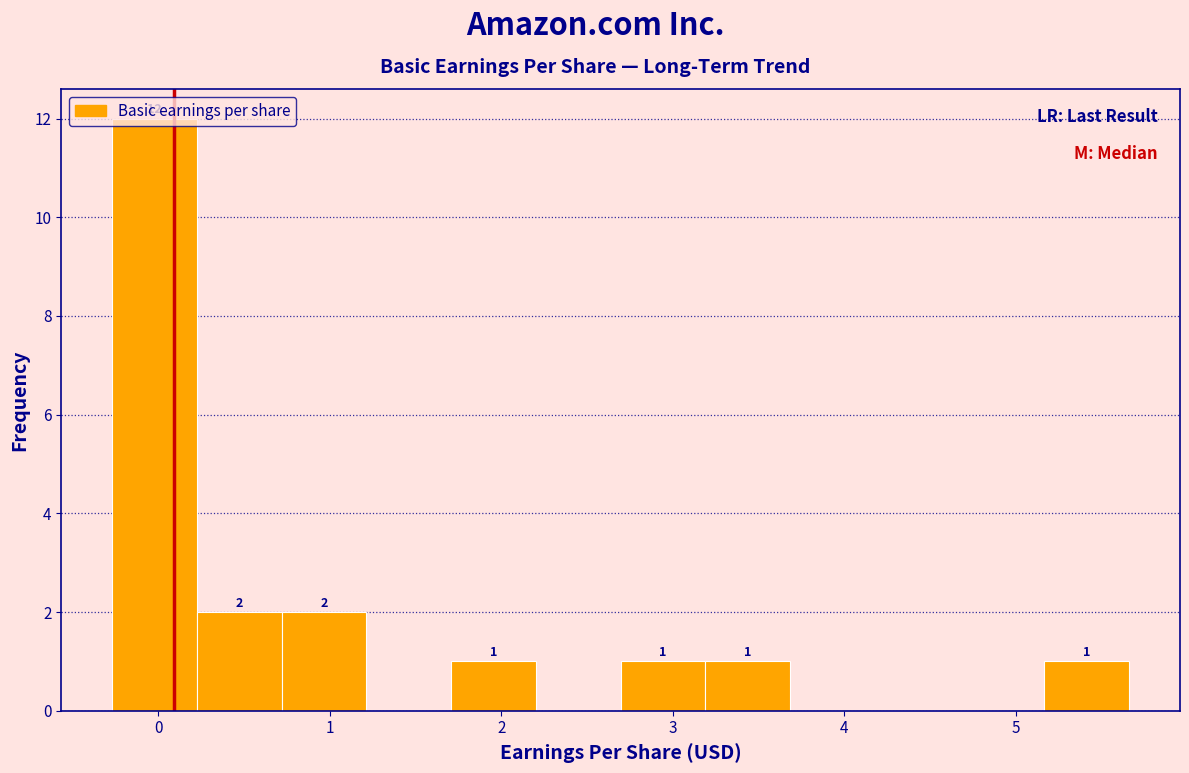

Over which range of the x-axis is the bar tallest?

-0.3 to 0.2